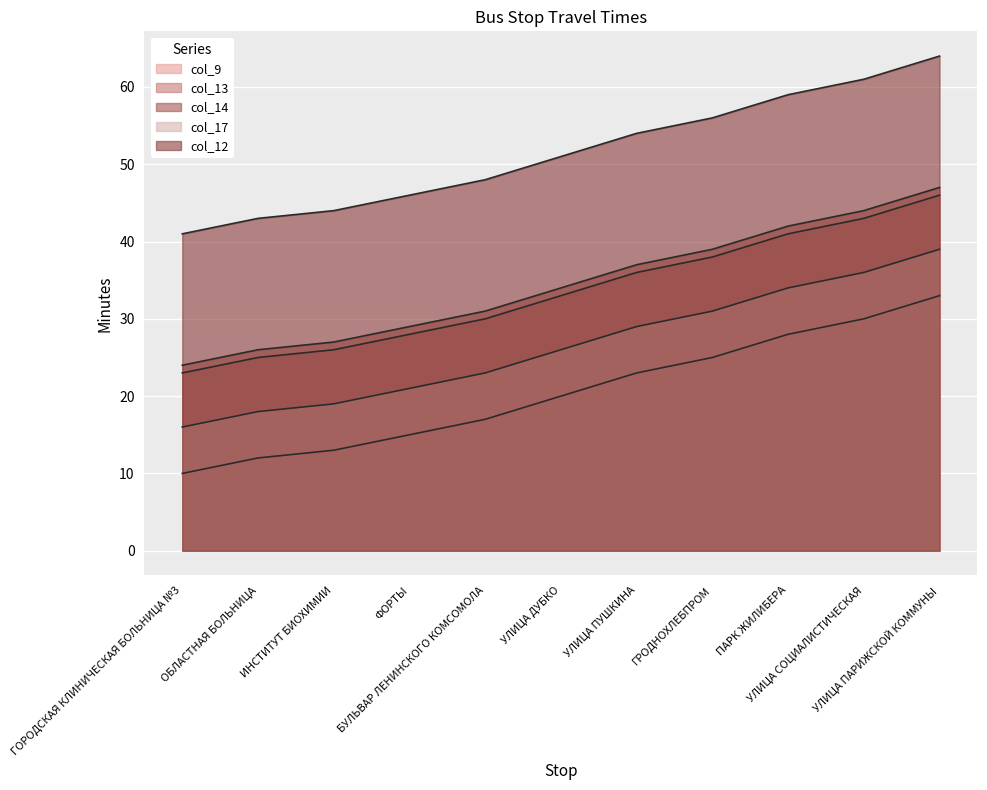

What is the value of the col_9 point at the 6th from the left?

20